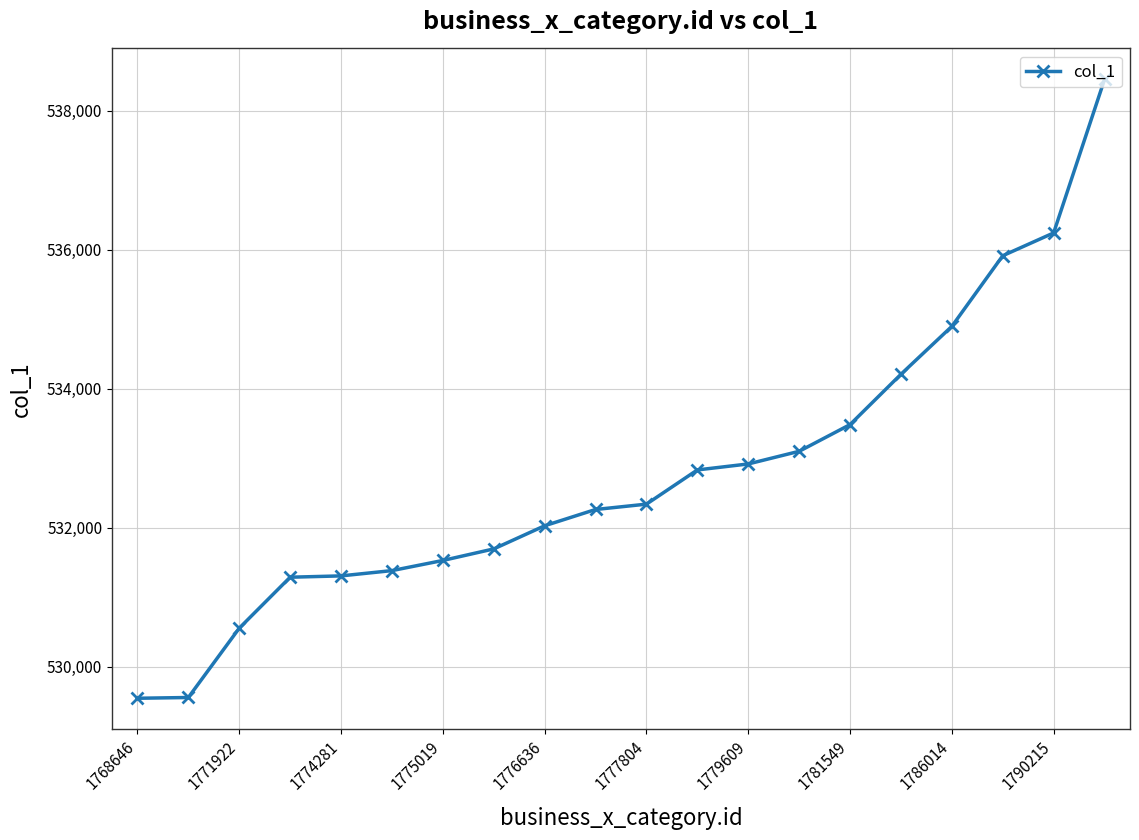

What is the value of the 14th point from the left?

533101